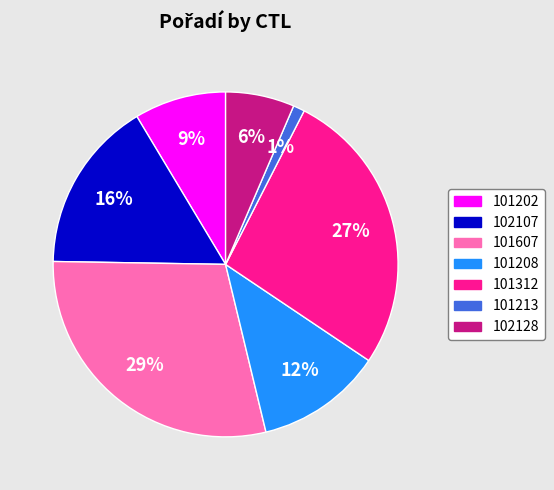

Is there a majority slice in this chart?

No